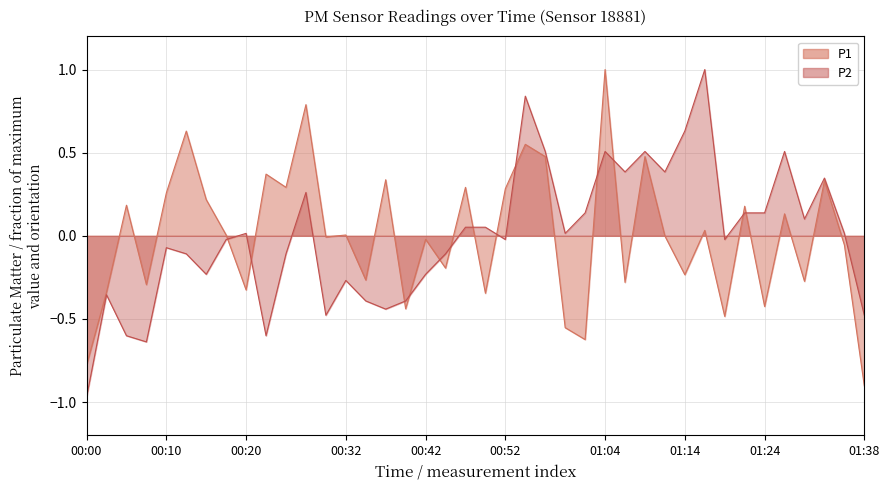

How many intersections are there between P1 and P2?

13